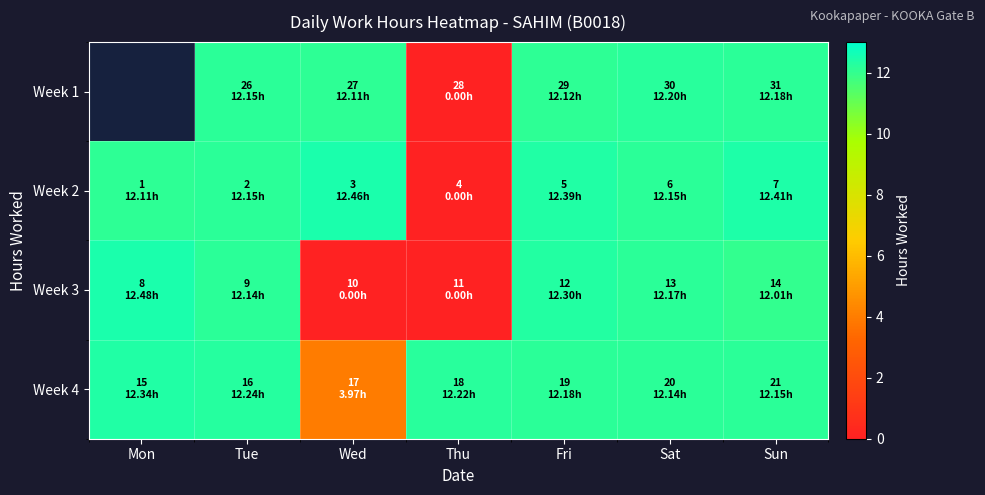

How many distinct data groups are displayed?

4